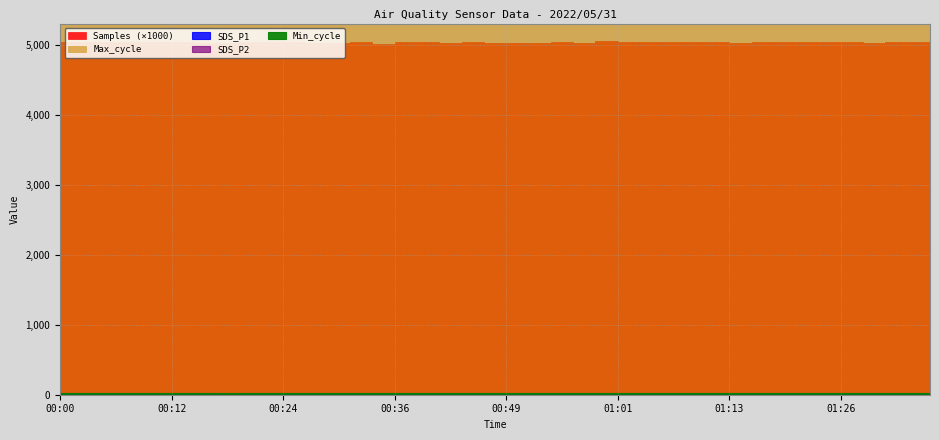

Which series has the widest spread of values?

Samples